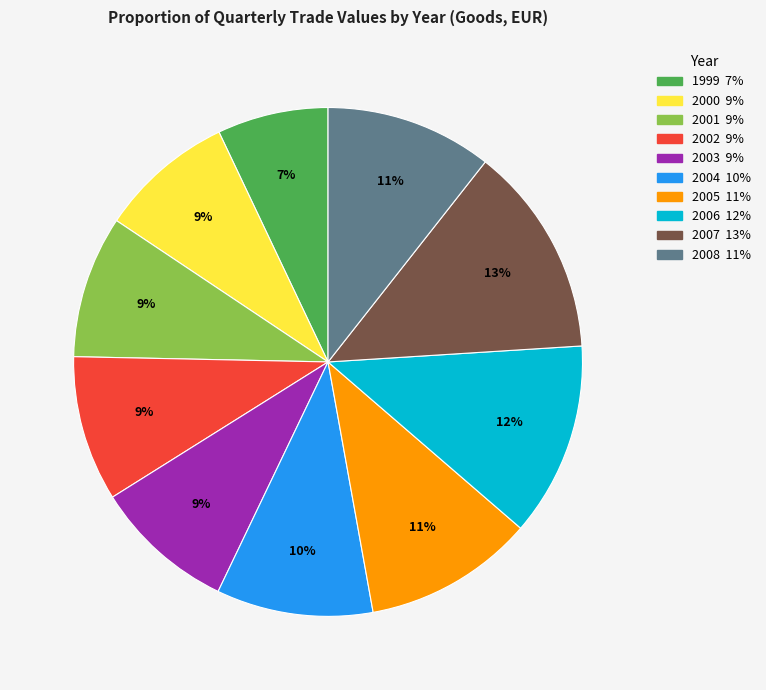

To the nearest percent, what is the average slice percentage?

10%